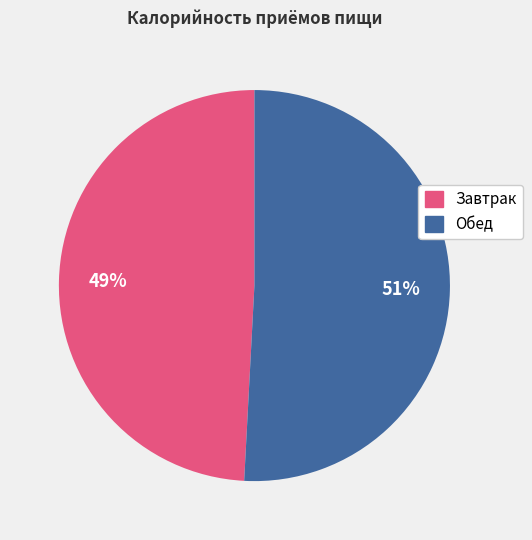

Which has a higher value, Обед or Завтрак?

Обед